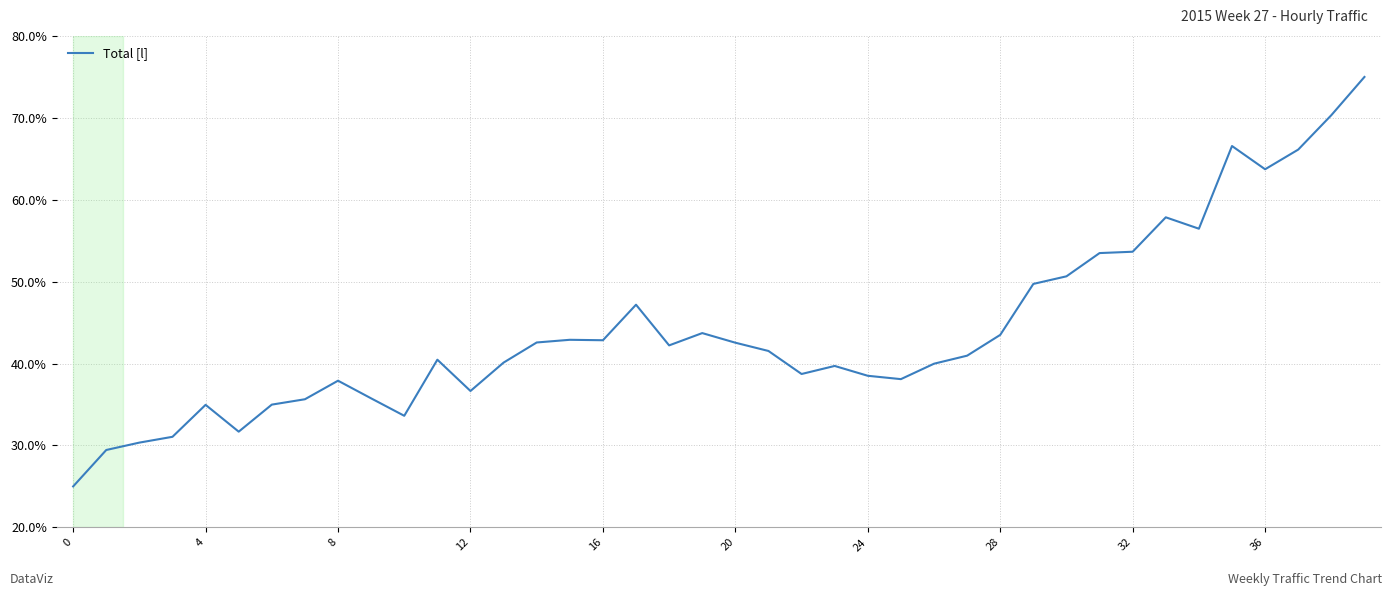

What is the difference between the maximum and minimum values?

50.0